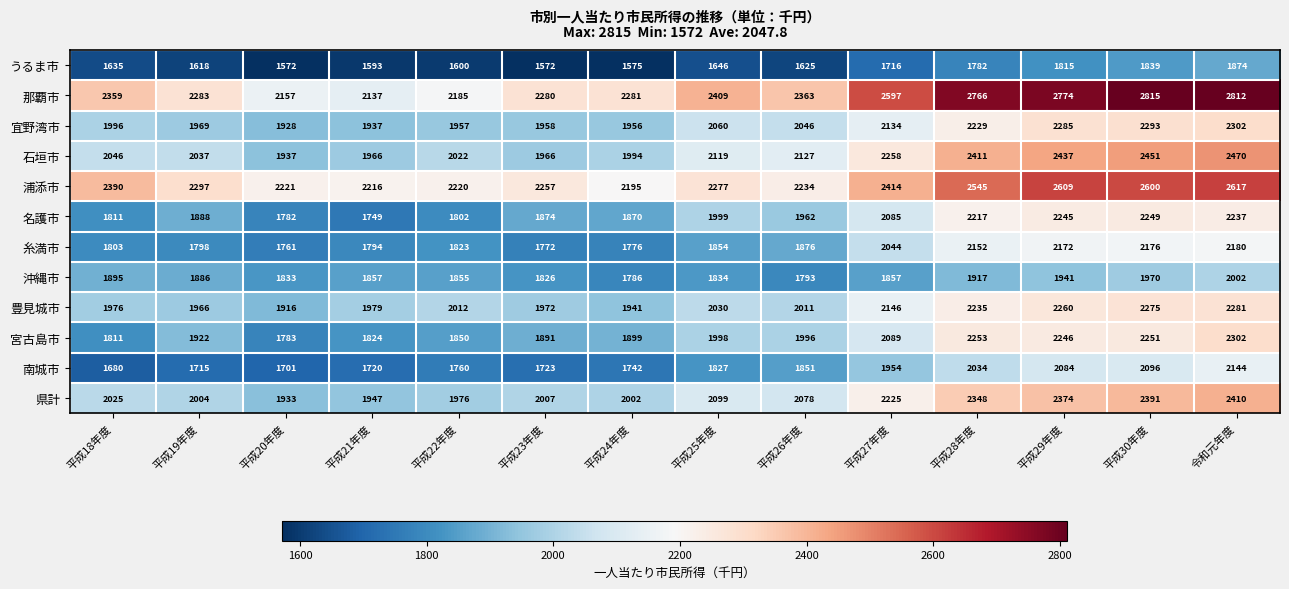

Count the number of data series in this chart.

12